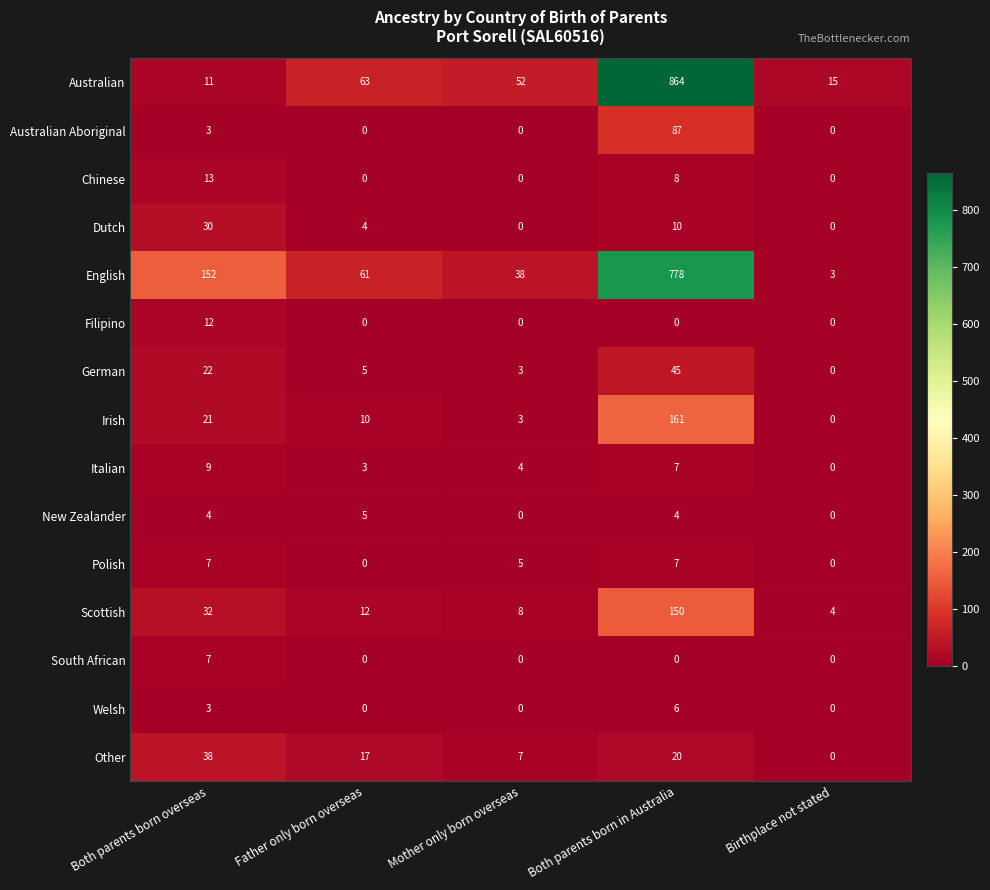

What is the total value across all series at Mother only born overseas?

120